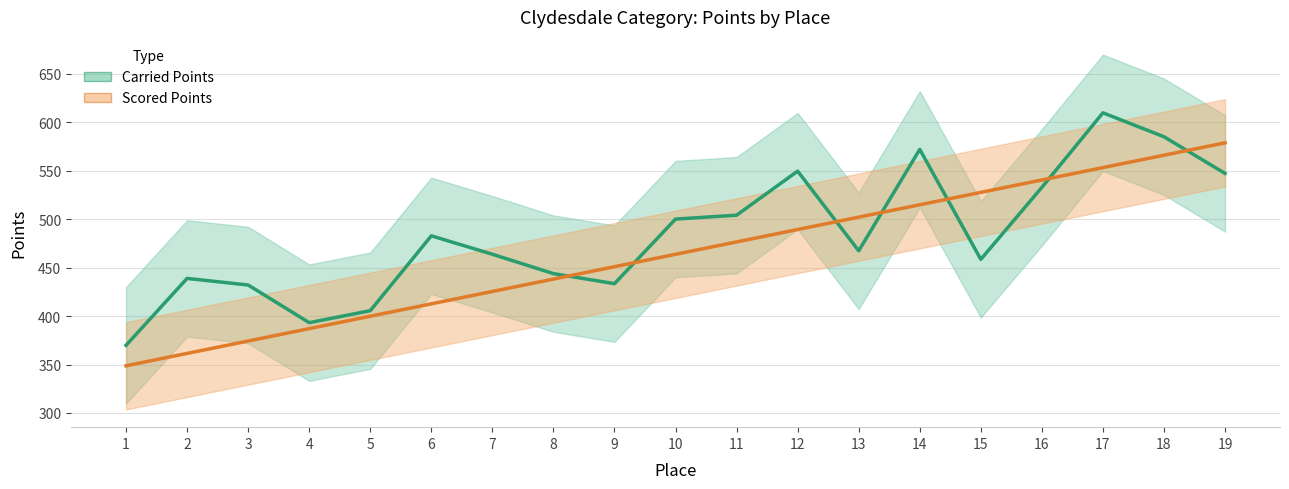

How many series are shown in this chart?

2